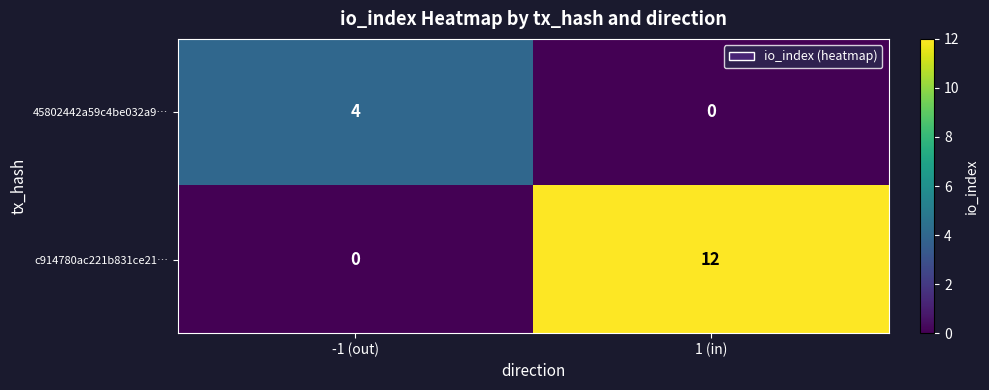

What is the difference between the 45802442a59c4be032a9… values at 1 (in) and -1 (out)?

4